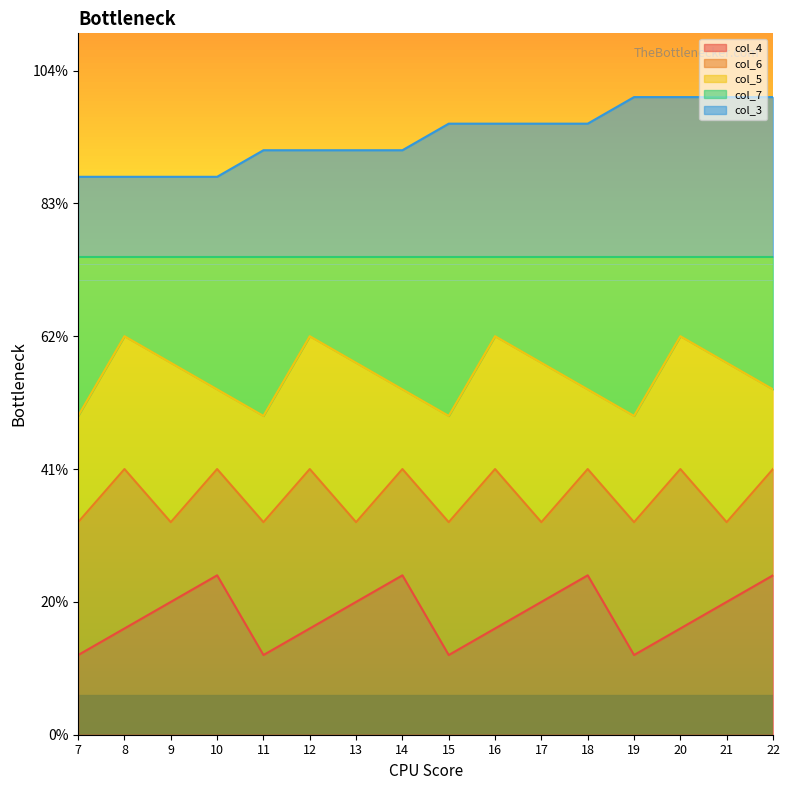

How many categories are shown in the chart?

16